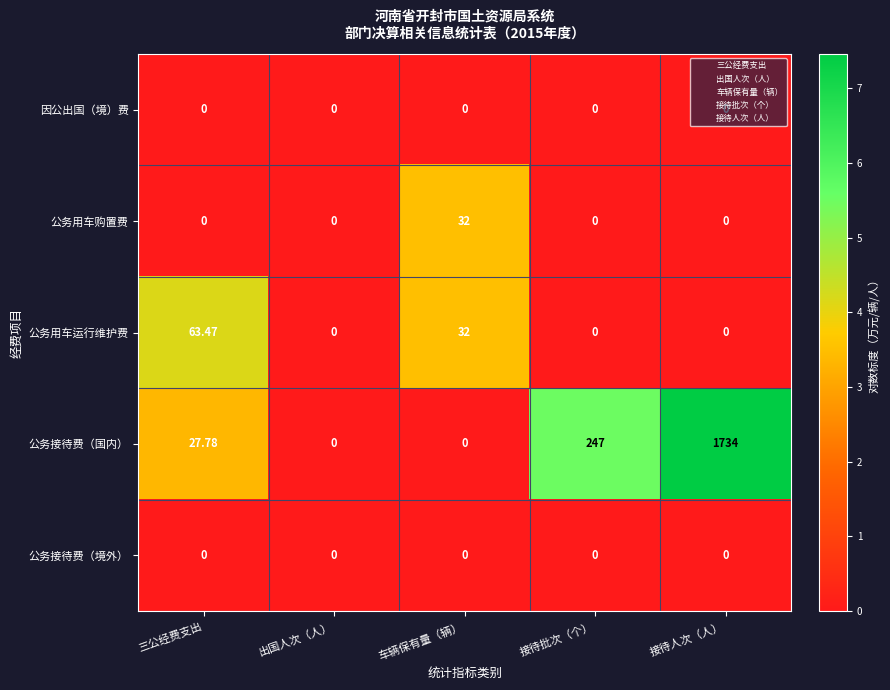

At which category does the chart reach its peak across all series?

接待人次（人）